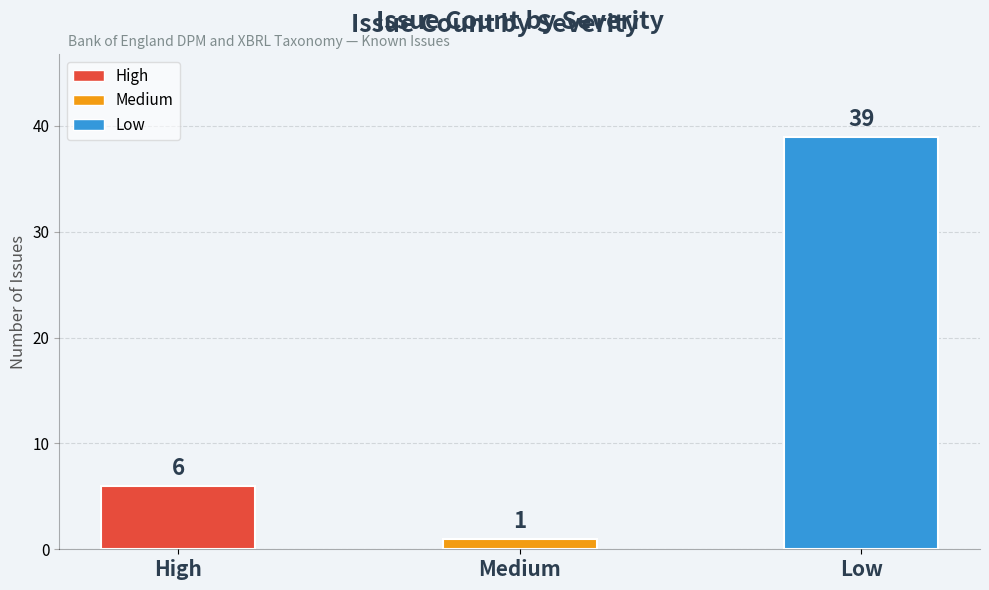

Rank the categories by value from highest to lowest.

Low, High, Medium